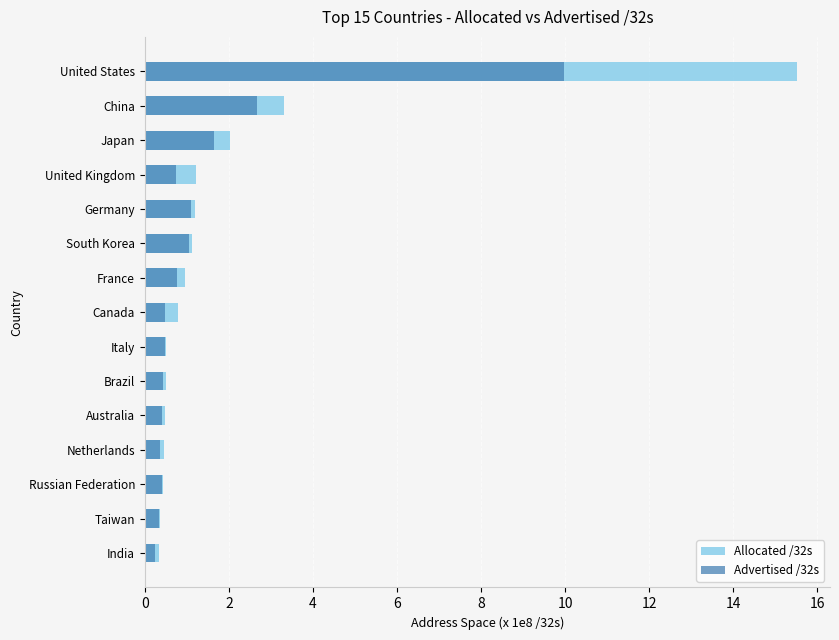

What is the approximate value of Allocated /32s at Japan?

2.0